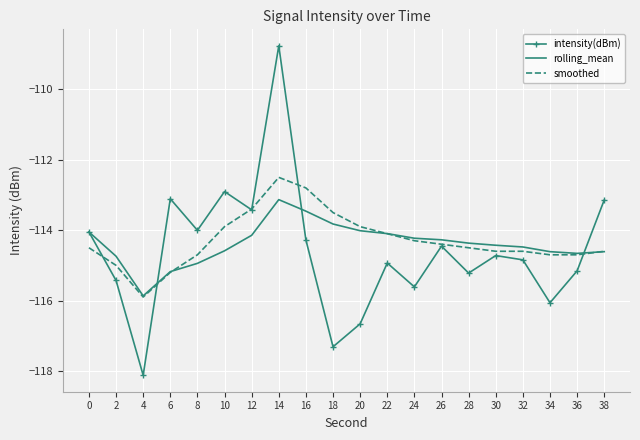

Read the smoothed value at 20.

-113.9